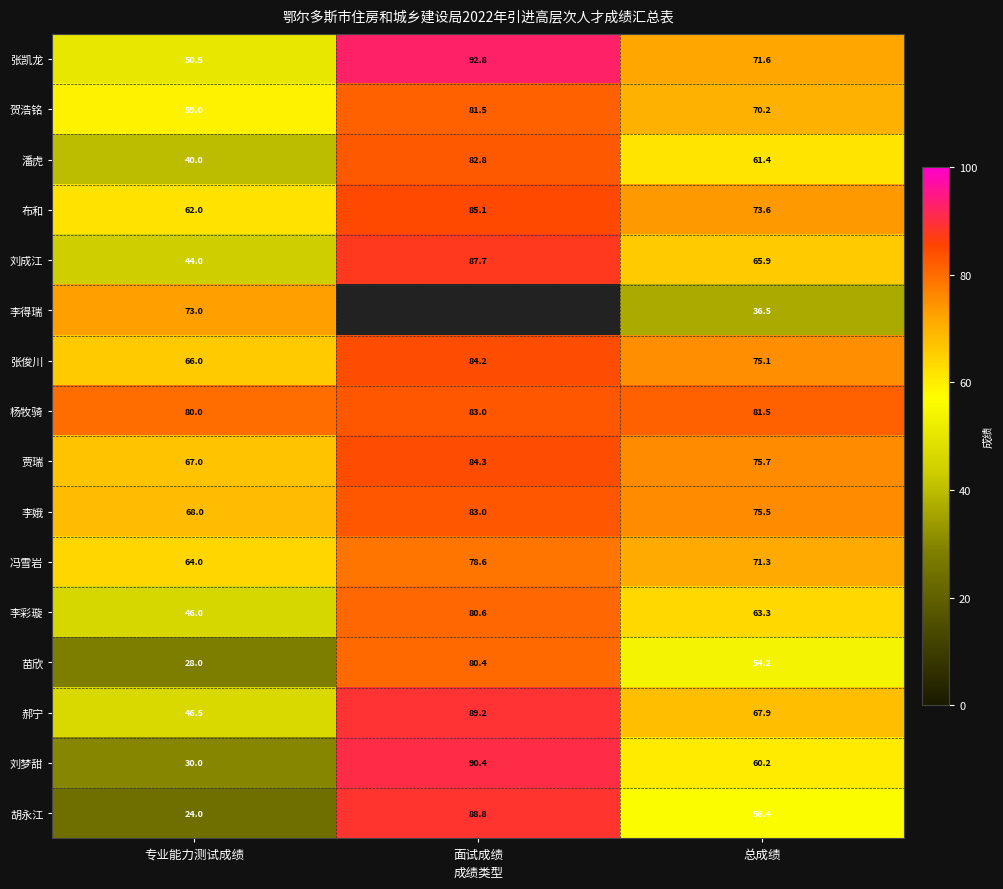

Between 专业能力测试成绩 and 总成绩, which series saw the biggest shift?

李得瑞